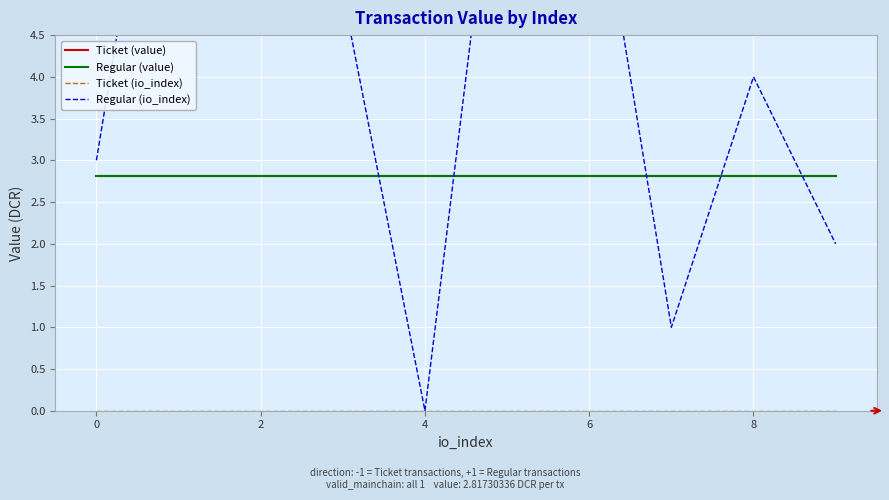

Which series has the largest total across all categories?

Regular (io_index)